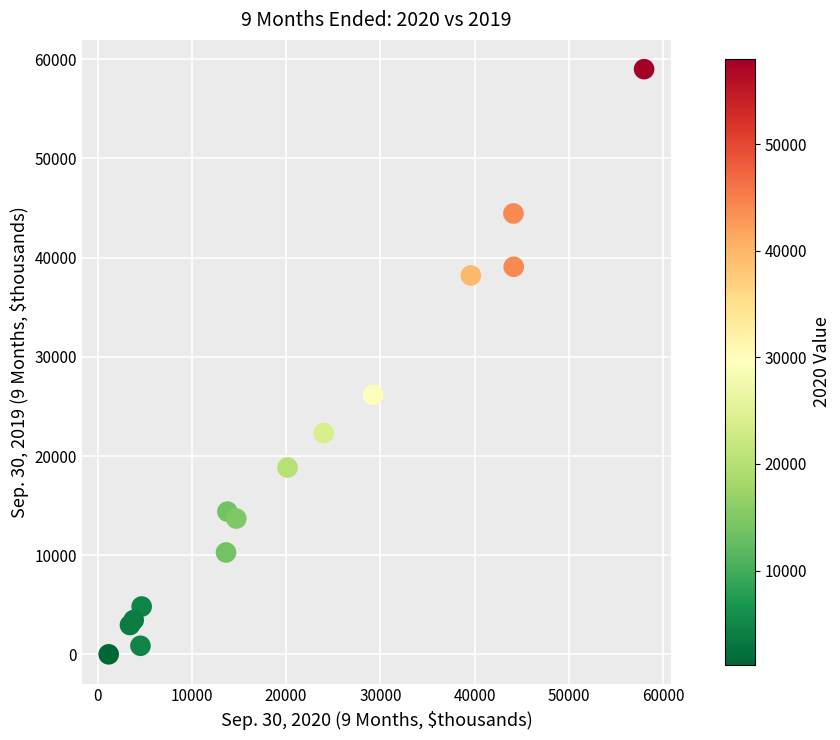

What Y value in the scatter plot is closest to 29504?

26168